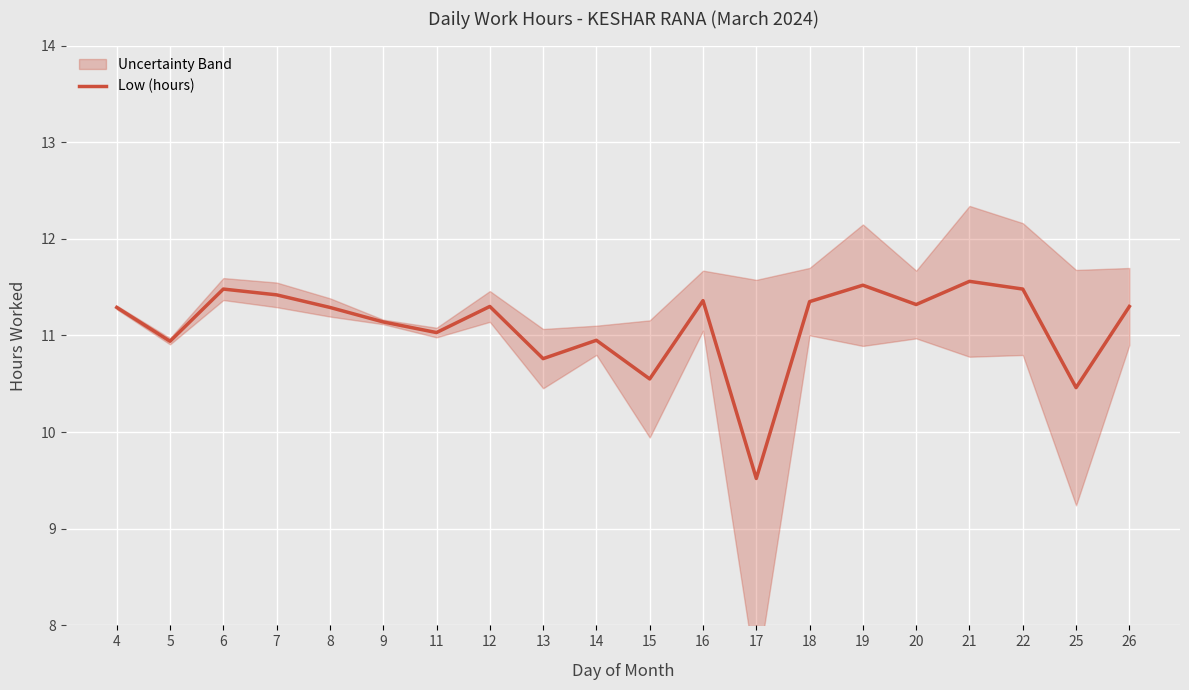

Rank the categories by value from lowest to highest.

17, 25, 15, 13, 5, 14, 11, 9, 4, 8, 12, 26, 20, 18, 16, 7, 6, 22, 19, 21